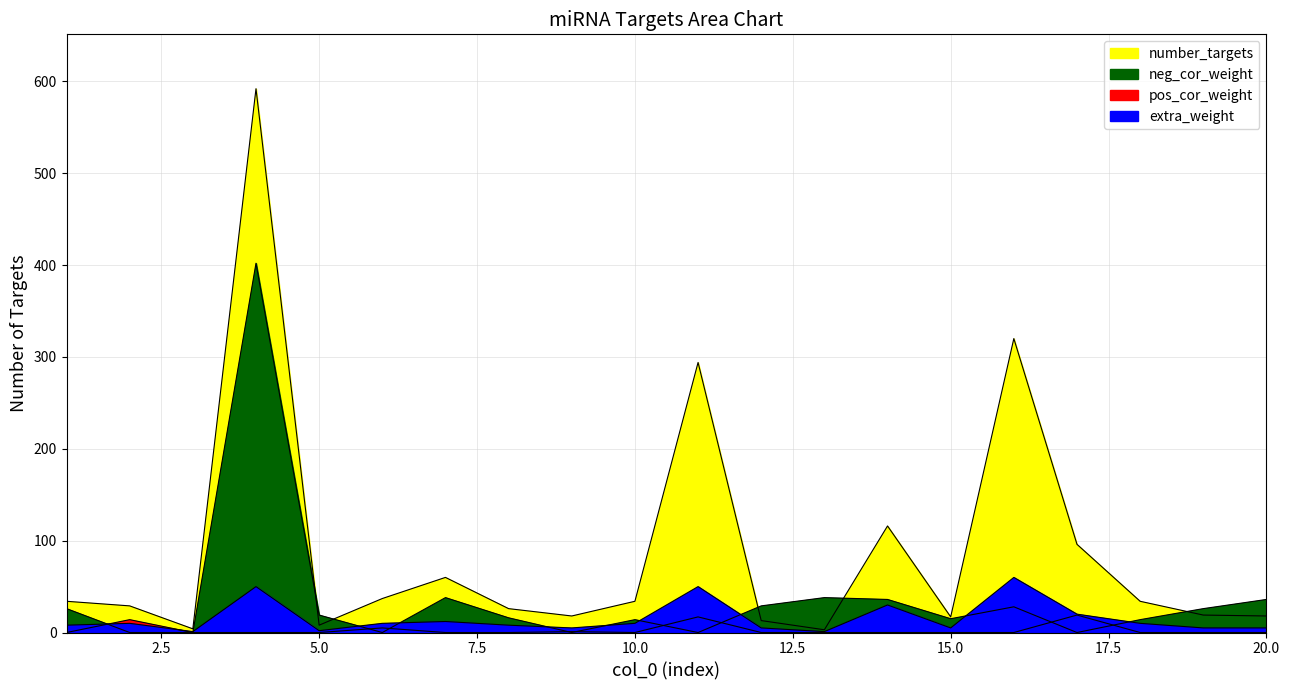

Reading right to left, what are all the values shown in this chart?

number_targets: 20=18	19=19	18=34	17=96	16=320	15=17	14=116	13=3	12=13	11=294	10=34	9=18	8=26	7=60	6=37	5=8	4=592	3=4	2=29	1=34
mean_cor_pos: 20=0	19=0	18=0	17=19	16=0	15=0	14=0	13=0	12=0	11=17	10=0	9=1	8=0	7=0	6=5	5=0	4=0	3=0	2=14	1=0
mean_cor_neg: 20=36	19=26	18=14	17=0	16=28	15=15	14=36	13=38	12=29	11=0	10=14	9=0	8=16	7=38	6=0	5=19	4=402	3=0	2=0	1=26
extra: 20=5	19=5	18=10	17=20	16=60	15=5	14=30	13=1	12=5	11=50	10=10	9=5	8=8	7=12	6=10	5=2	4=50	3=1	2=10	1=8